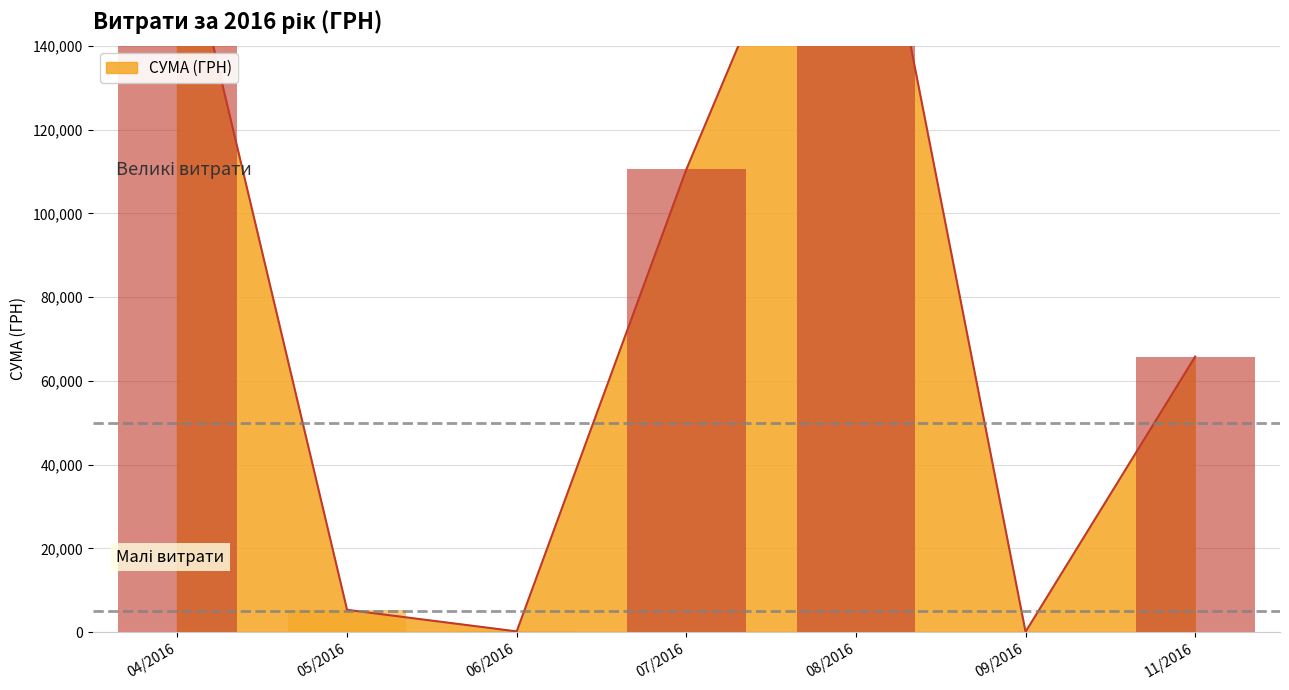

Is it true that the value at 27.04.2016 is 362.1?

False